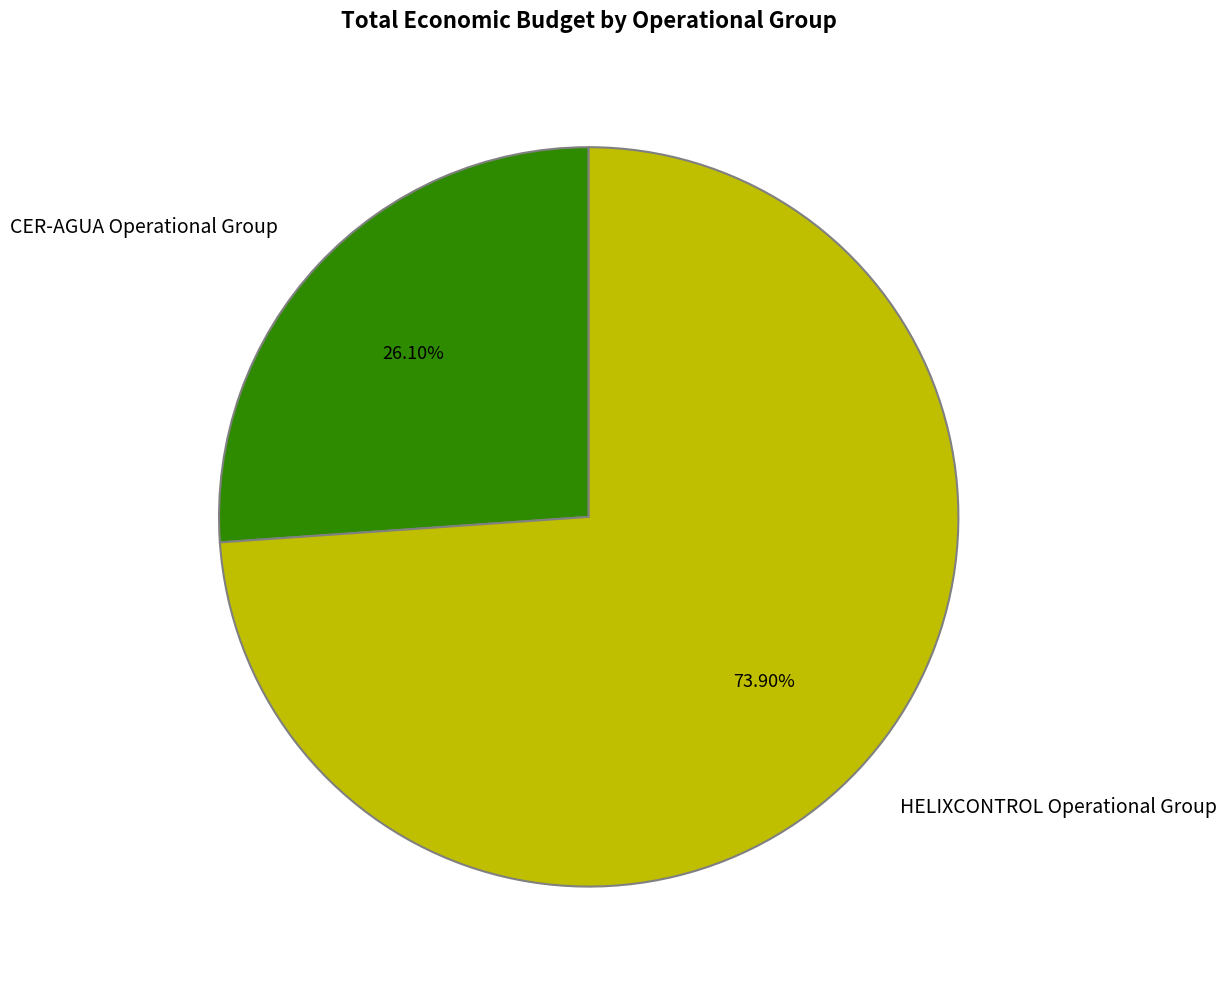

To the nearest percent, what percentage of the pie is CER-AGUA Operational Group?

26%